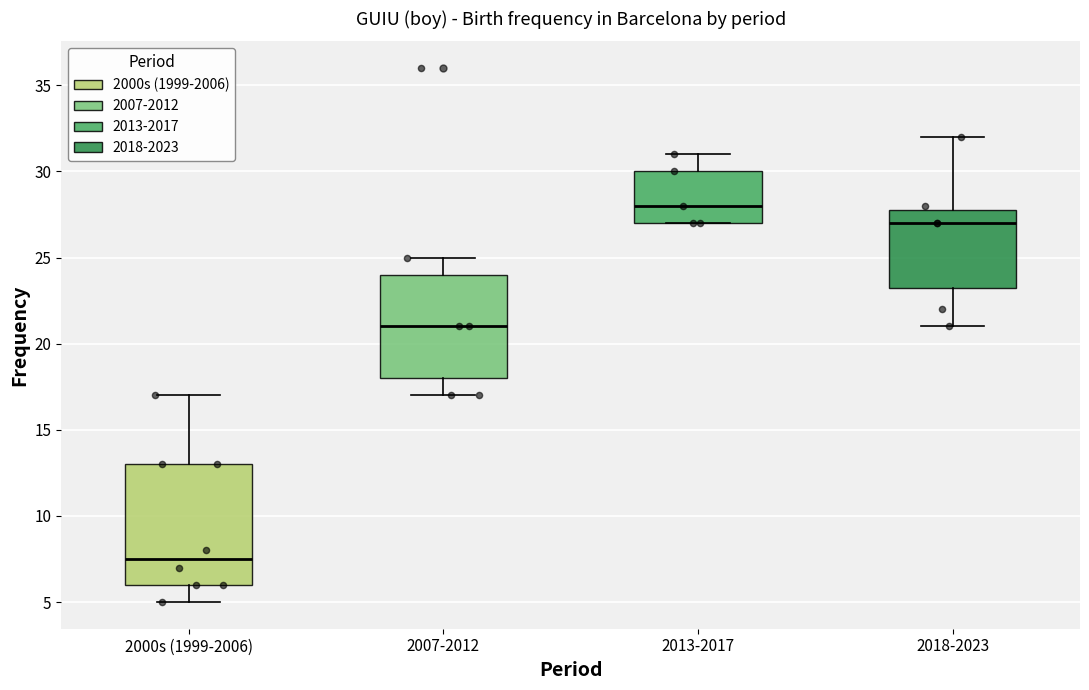

Reading left to right, read every box against the y-axis: the position of its median line, the range the box covers, and the ends of its whiskers. The values are not printed on the chart, so give them approximately, as read against the axis.

2000s (1999-2006): median 7.5, box 6.0 to 13.0, whiskers 5.0 to 17.0
2007-2012: median 21.0, box 18.0 to 24.0, whiskers 17.0 to 25.0
2013-2017: median 28.0, box 27.0 to 30.0, whiskers 27.0 to 31.0
2018-2023: median 27.0, box 23.5 to 28.0, whiskers 21.0 to 32.0